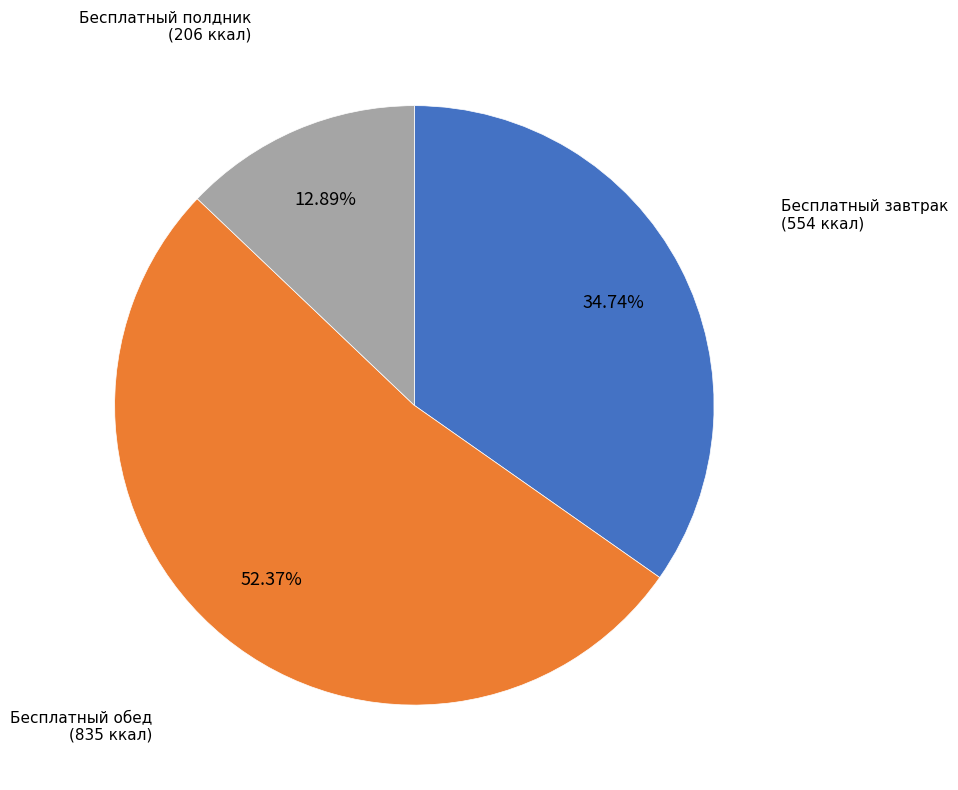

Does any single category account for the majority?

Yes